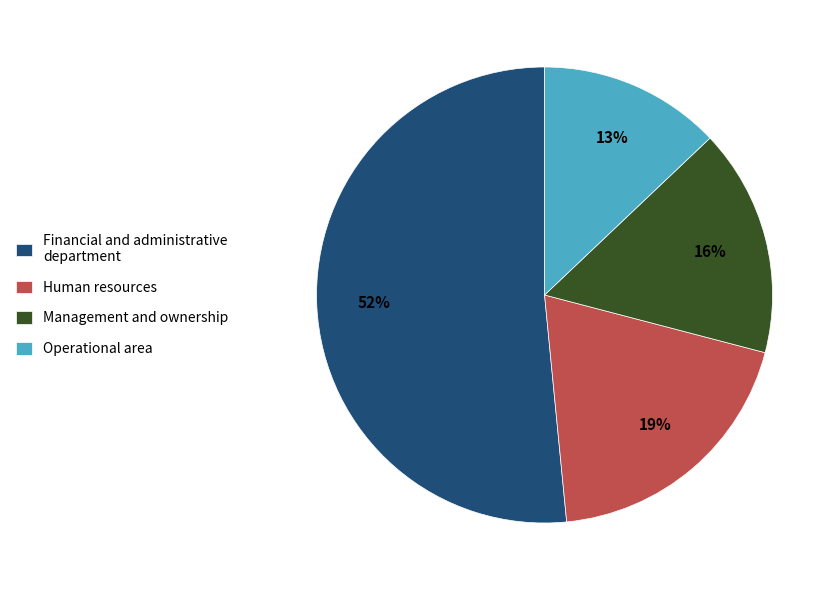

Is the sum of Human resources and Management and ownership greater than half?

No